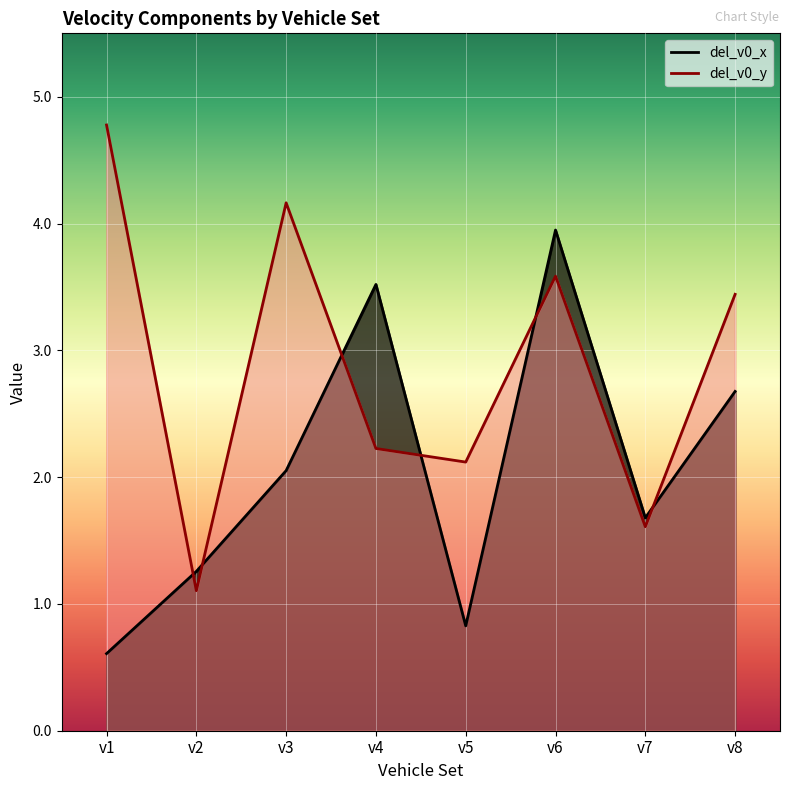

Between v4 and v5, which is larger?

v4